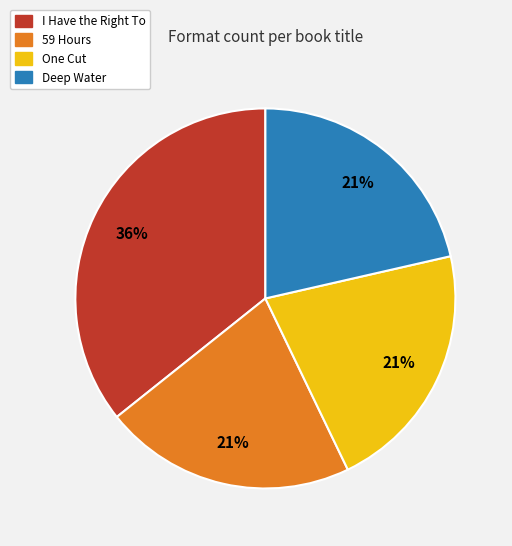

Is there any slice that represents more than half of the pie?

No